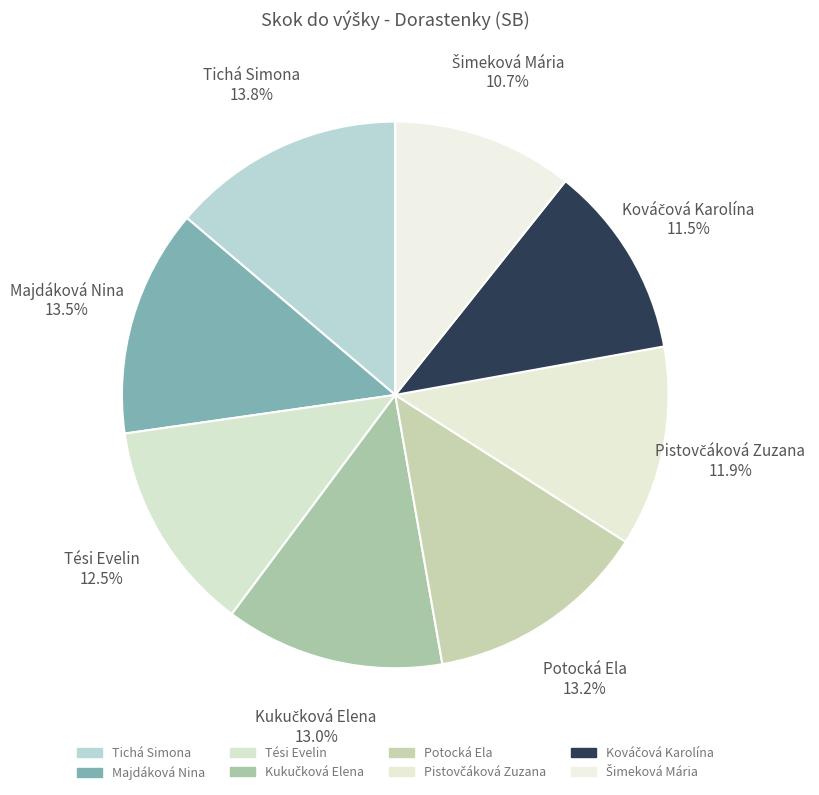

What percentage is the Kováčová Karolína slice, to the nearest percent?

11%